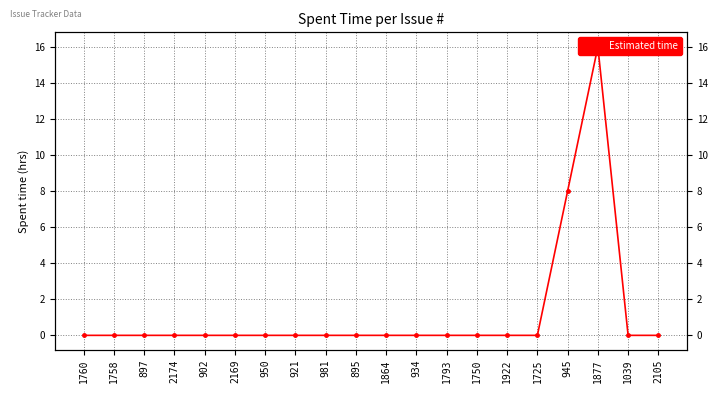

What is the greatest value displayed?

16